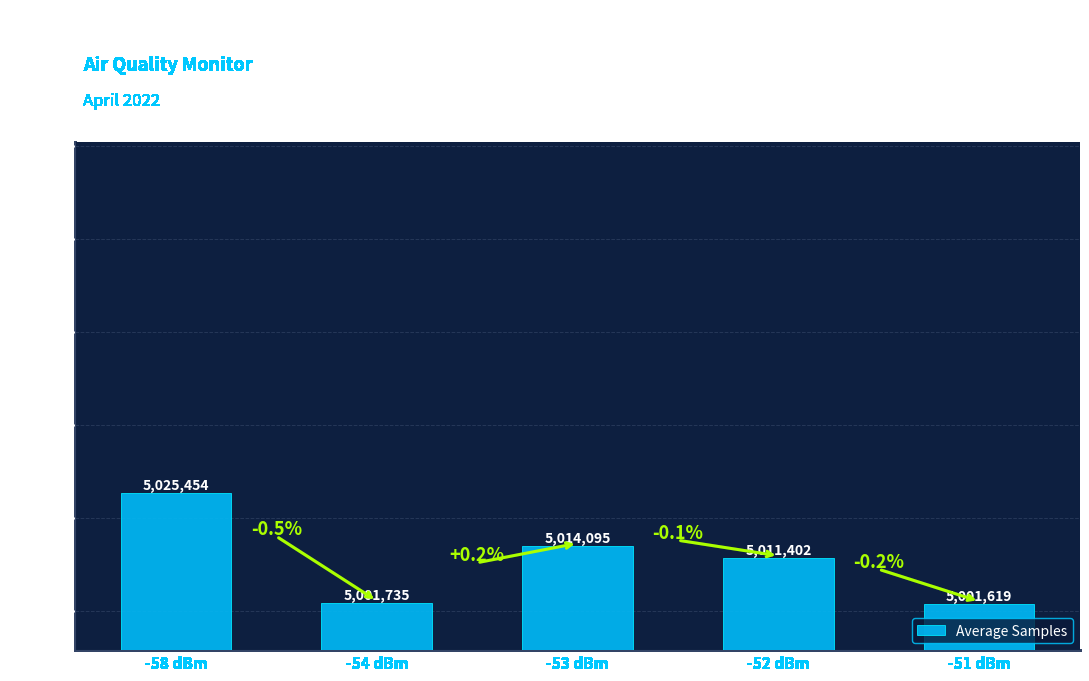

Are the bars horizontal?

No